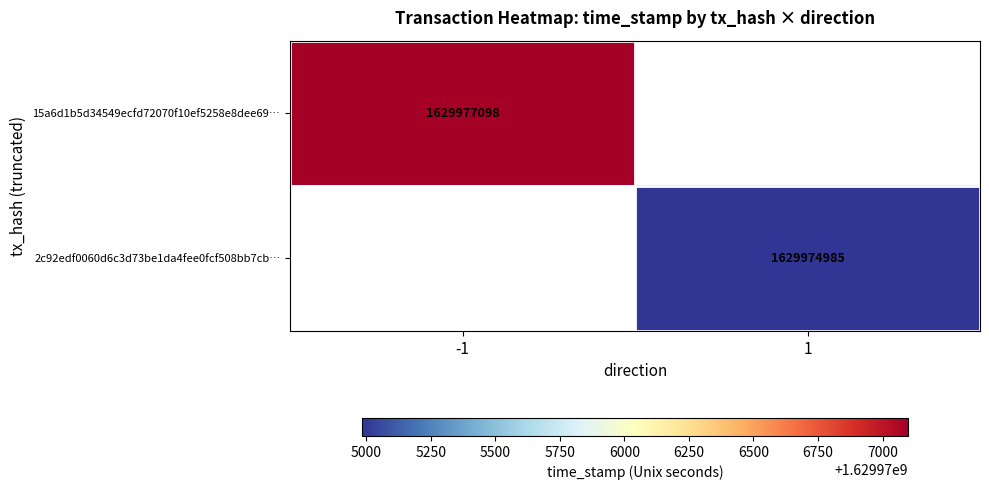

The value of 15a6d1b5d34549ecfd72070f10ef5258e8dee69… at -1 is 994928217.8. True or false?

False